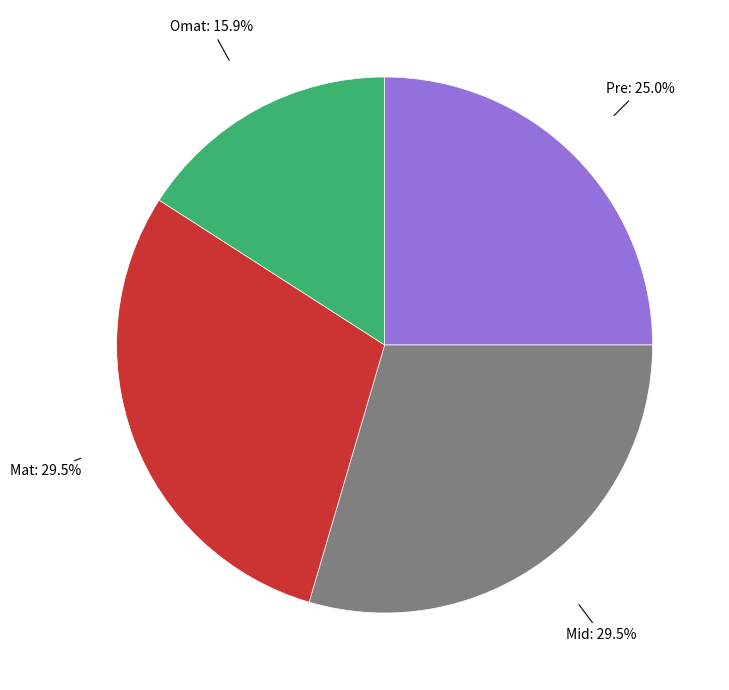

Is there any slice that represents more than half of the pie?

No